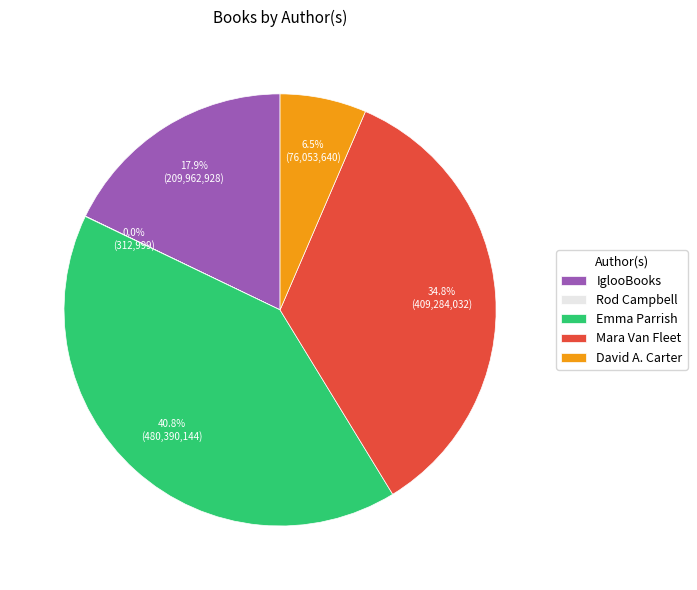

To the nearest percent, what is the difference between the largest and smallest slice percentages?

41%